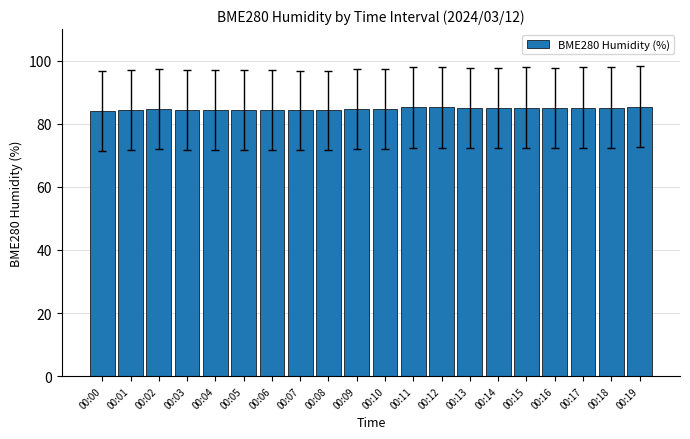

What is the ratio of the value at 00:06 to the value at 00:09?

1.0